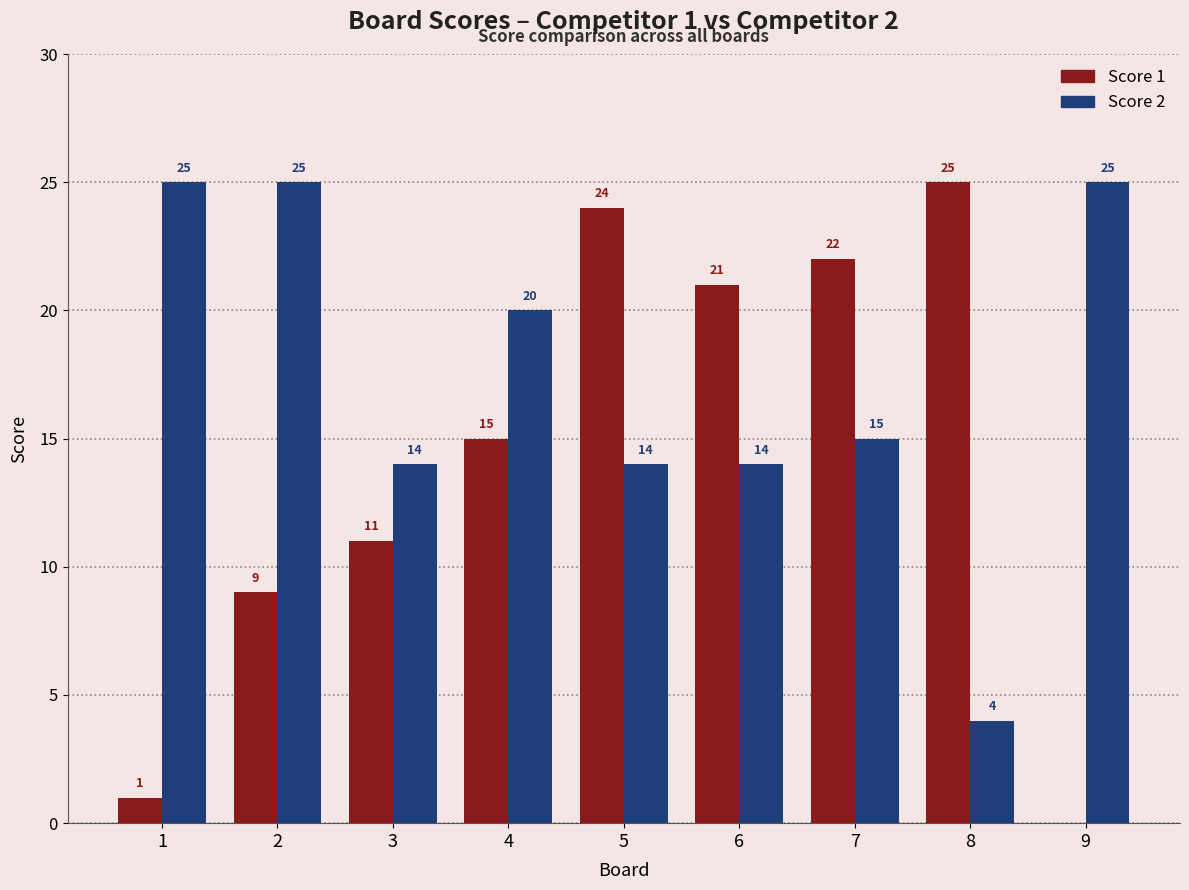

What is the total value across all series at 8?

29